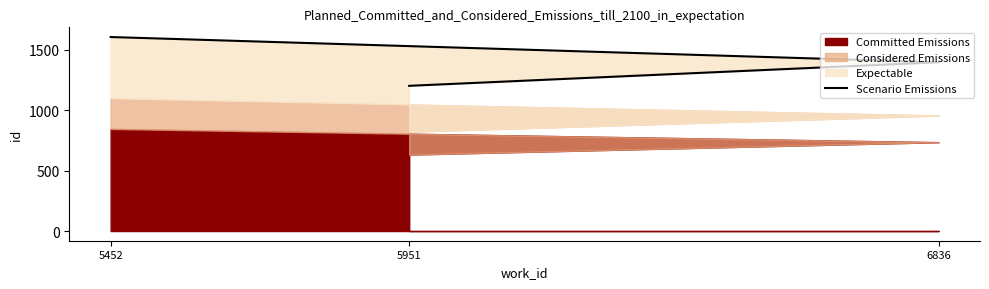

What is the ratio of the value at 5951 to the value at 5452?

0.7